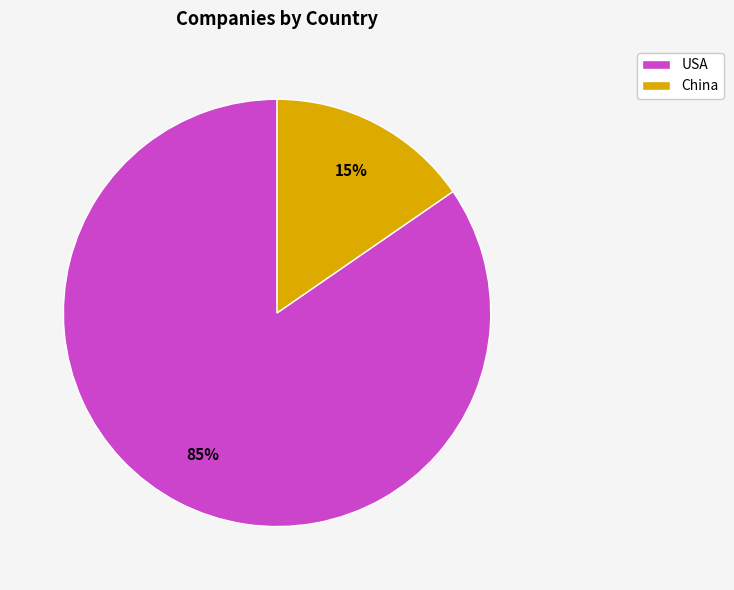

Which slice is the largest?

USA